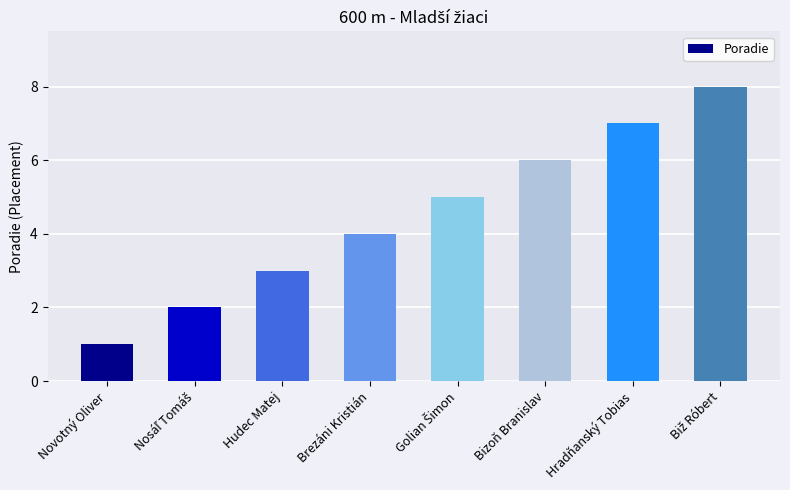

What position from the left is Novotný Oliver?

1